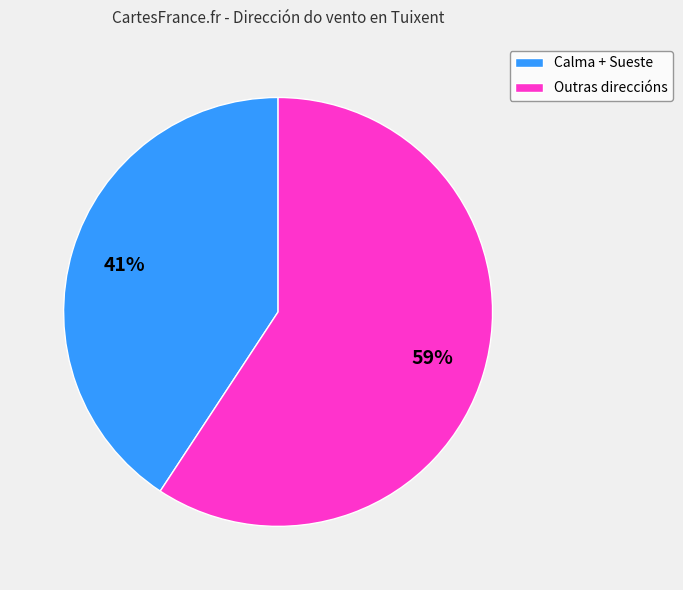

Which has a higher value, Calma + Sueste or Outras direccións?

Outras direccións